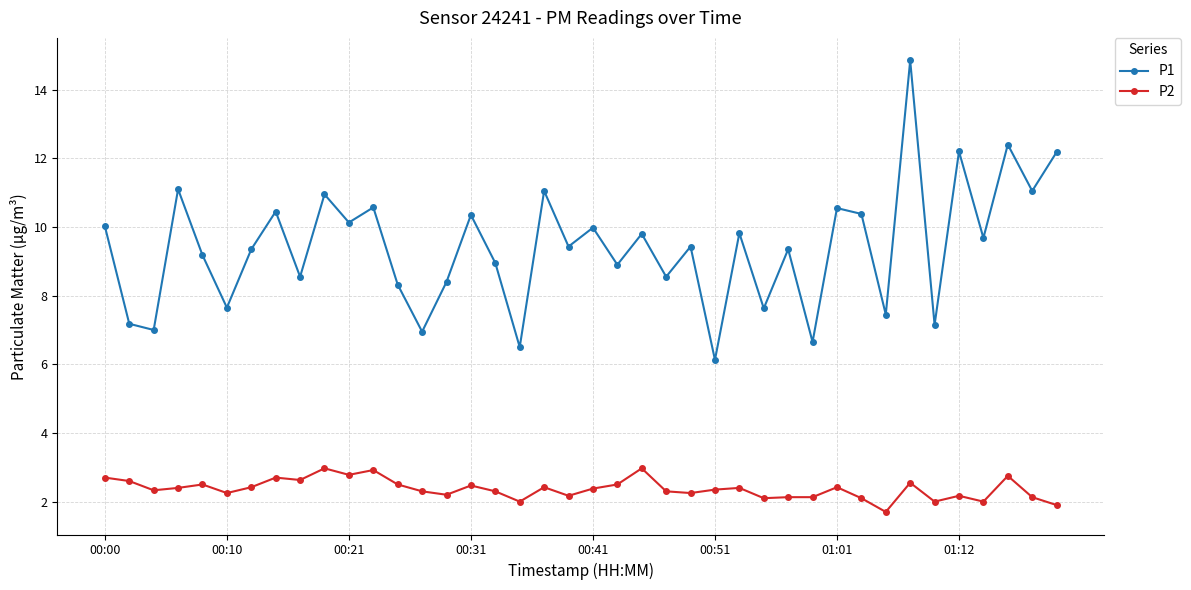

Rank the series by their maximum value, from lowest to highest.

P2, P1